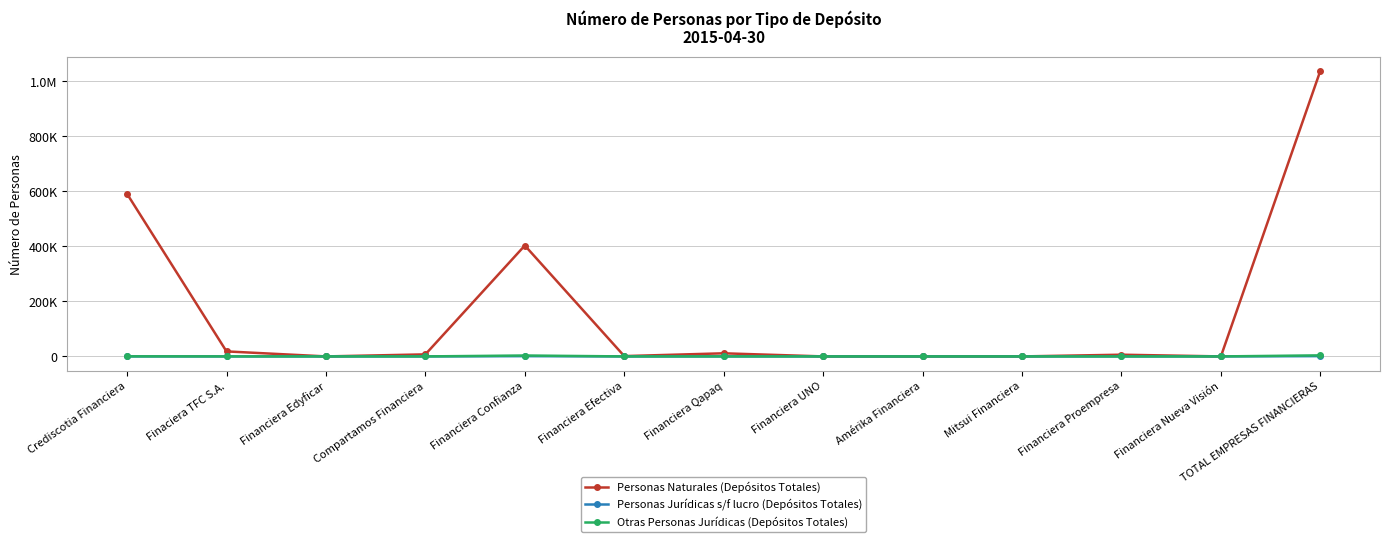

Rank the series at Crediscotia Financiera from highest to lowest value.

Personas Naturales (Depósitos Totales), Otras Personas Jurídicas (Depósitos Totales), Personas Jurídicas s/f lucro (Depósitos Totales)